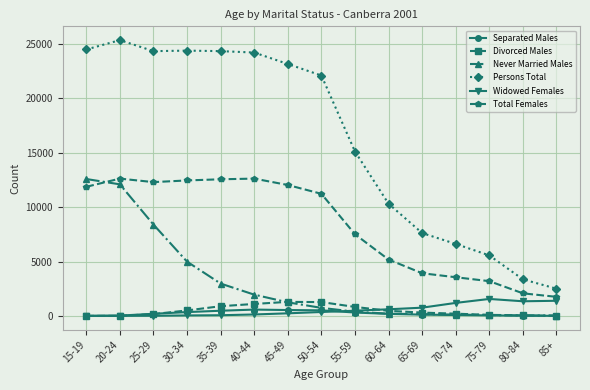

What is the average value of the Persons Total series?

16222